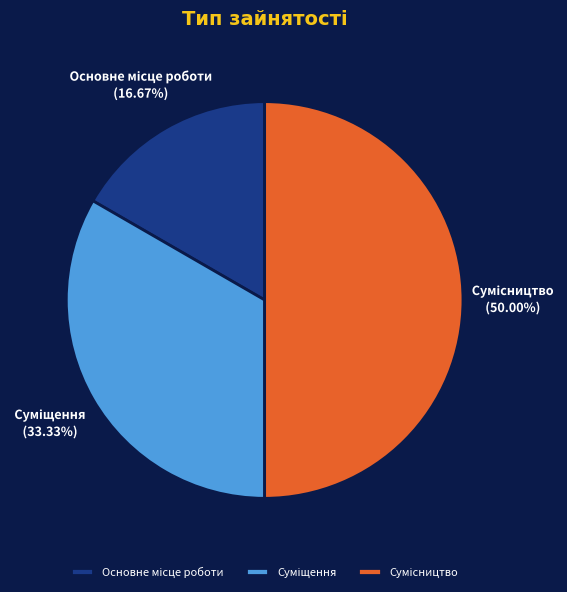

Approximately how many times larger is the value at Суміщення compared to Сумісництво?

0.7